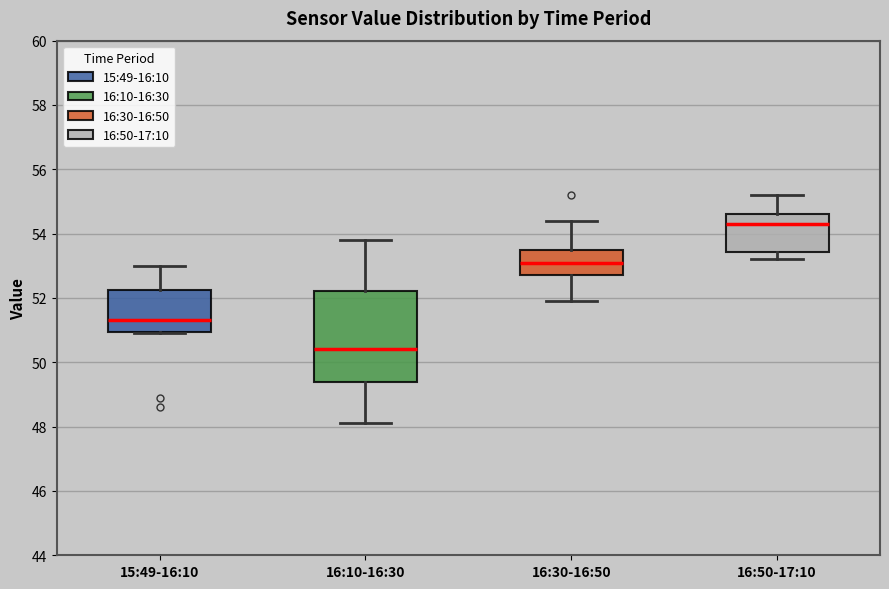

Reading left to right, transcribe this box plot: for each box, give where its median line is, the range the box spans, and where its two whiskers end, as read against the y-axis. The values are not printed on the chart, so give them approximately, as read against the axis.

15:49-16:10: median 51.4, box 51.0 to 52.2, whiskers 51.0 to 53.0
16:10-16:30: median 50.4, box 49.4 to 52.2, whiskers 48.2 to 53.8
16:30-16:50: median 53.2, box 52.8 to 53.6, whiskers 52.0 to 54.4
16:50-17:10: median 54.4, box 53.4 to 54.6, whiskers 53.2 to 55.2